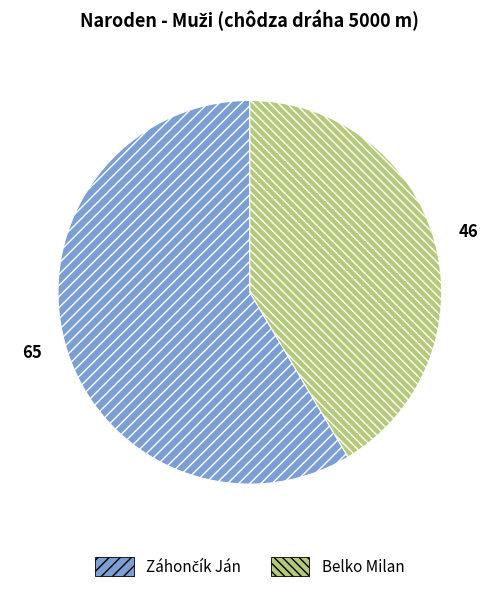

The Belko Milan slice represents 41% of the pie. True or false?

True